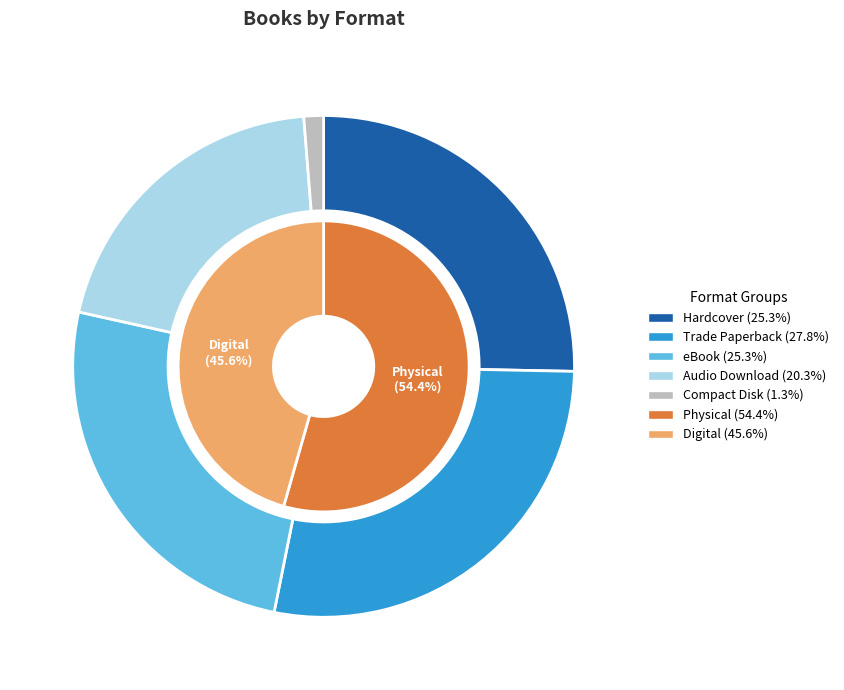

Is the sum of Trade Paperback and Audio Download greater than half?

No